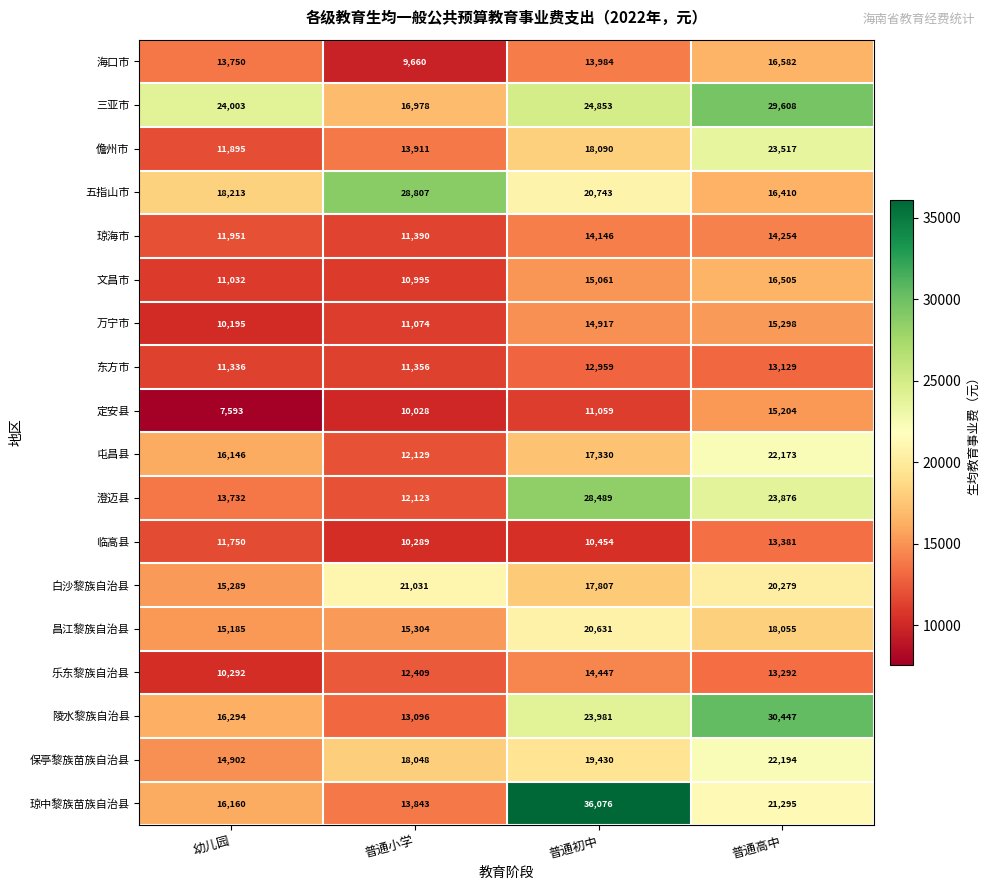

What is the smallest value displayed?

7593